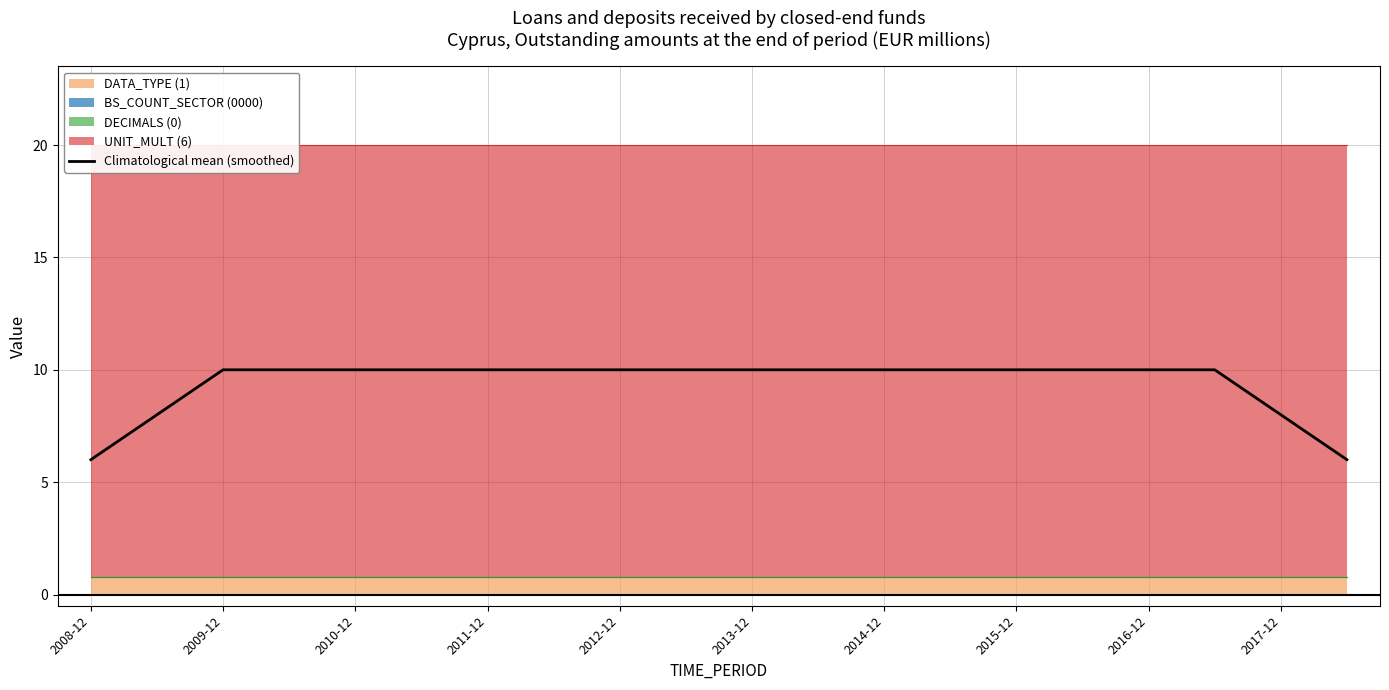

Is it true that Climatological mean (smoothed) equals 6.0 at 2008-12?

True